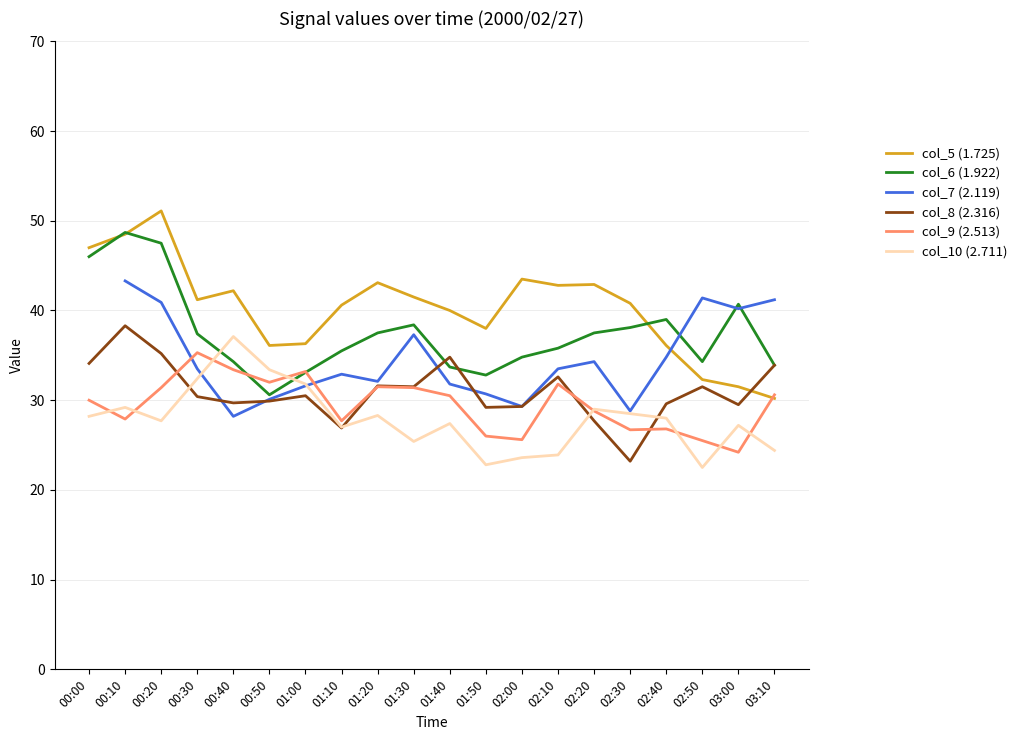

What is the label of the 2nd point from the left?

00:10